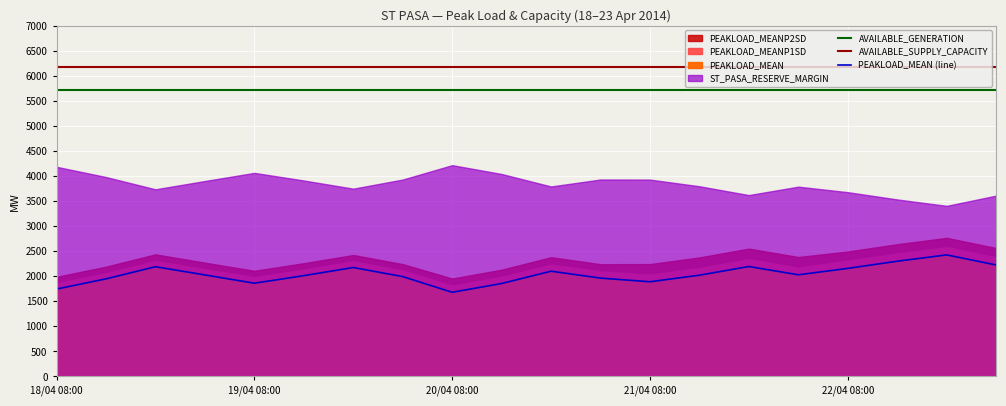

True or false: AVAILABLE_GENERATION has more than 1 points higher than both neighbors.

False